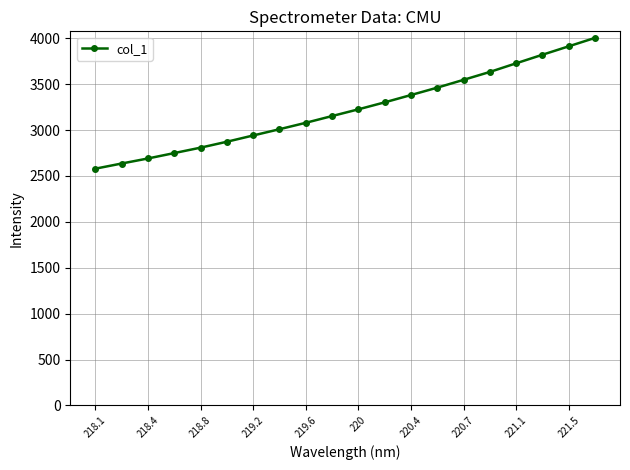

True or false: the data has more than 1 interior local peaks.

False